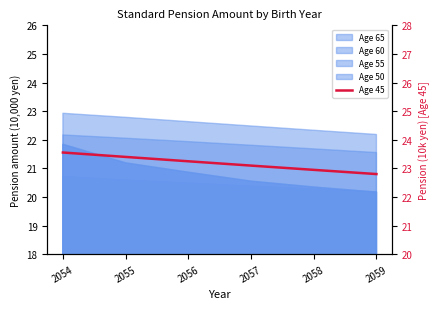

At which label does the data first exceed 23?

2054